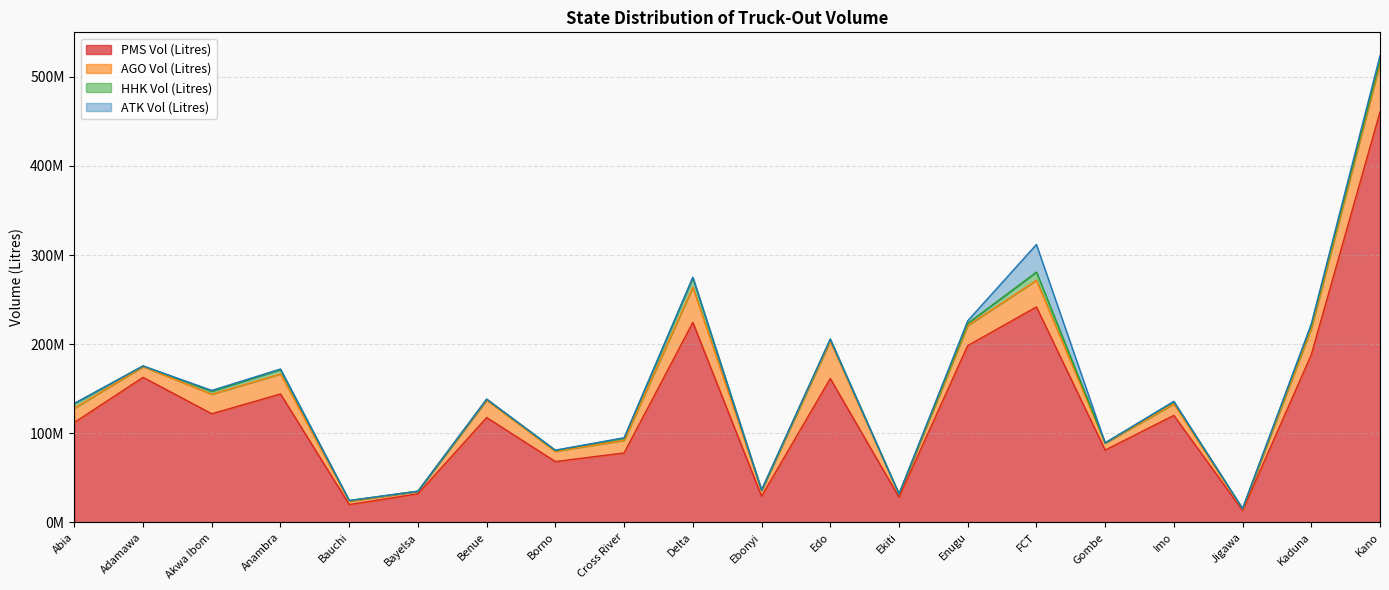

What is the value of the ATK Vol (Litres) point at the 15th from the left?

30996892